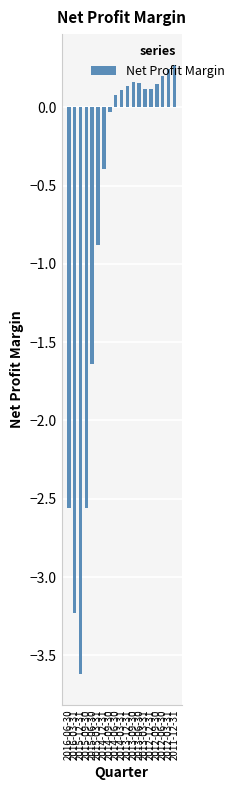

What is the greatest value displayed?

0.3